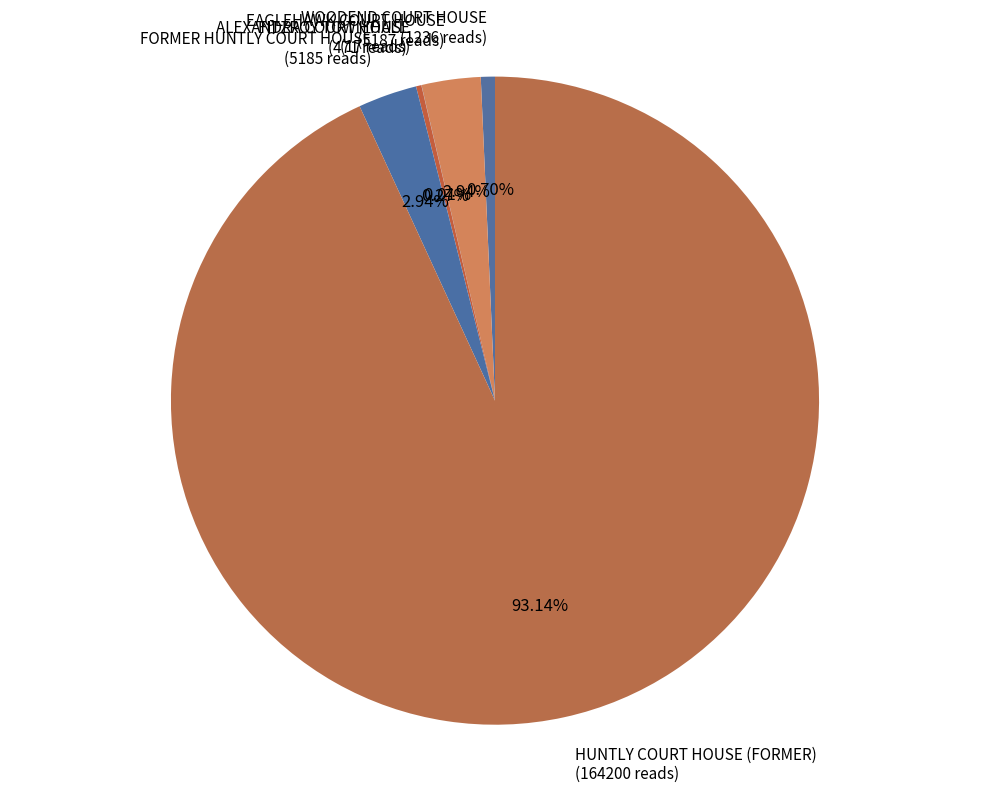

What is the ratio of the value at EAGLEHAWK COURT HOUSE (5187 reads) to the value at WOODEND COURT HOUSE (1236 reads)?

4.2